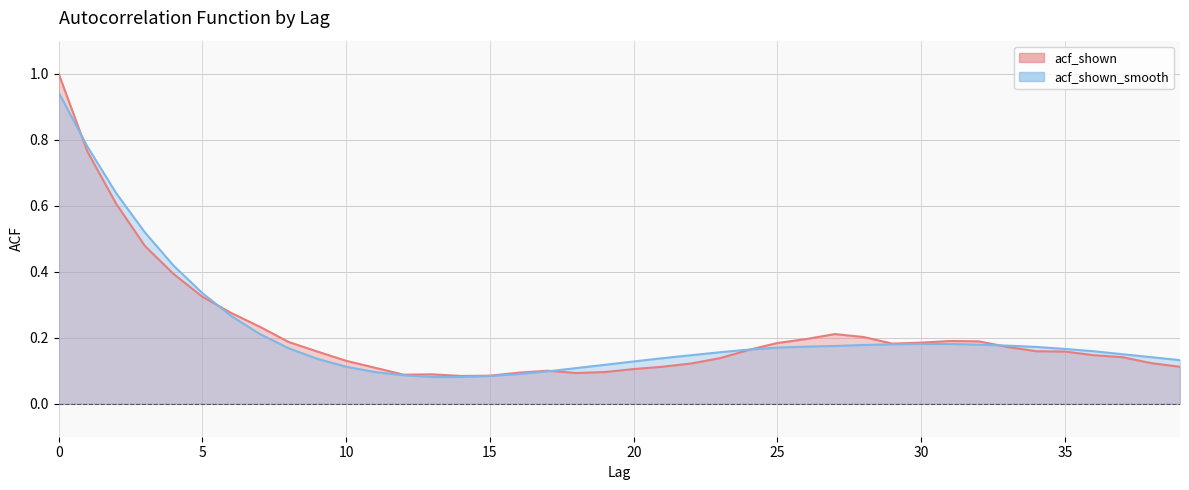

Reading left to right, what are all the values shown in this chart?

acf_shown: 0=1.0	1=0.8	2=0.6	3=0.5	4=0.4	5=0.3	6=0.3	7=0.2	8=0.2	9=0.2	10=0.1	11=0.1	12=0.1	13=0.1	14=0.1	15=0.1	16=0.1	17=0.1	18=0.1	19=0.1	20=0.1	21=0.1	22=0.1	23=0.1	24=0.2	25=0.2	26=0.2	27=0.2	28=0.2	29=0.2	30=0.2	31=0.2	32=0.2	33=0.2	34=0.2	35=0.2	36=0.1	37=0.1	38=0.1	39=0.1
acf_shown_smooth: 0=0.9	1=0.8	2=0.6	3=0.5	4=0.4	5=0.3	6=0.3	7=0.2	8=0.2	9=0.1	10=0.1	11=0.1	12=0.1	13=0.1	14=0.1	15=0.1	16=0.1	17=0.1	18=0.1	19=0.1	20=0.1	21=0.1	22=0.1	23=0.2	24=0.2	25=0.2	26=0.2	27=0.2	28=0.2	29=0.2	30=0.2	31=0.2	32=0.2	33=0.2	34=0.2	35=0.2	36=0.2	37=0.1	38=0.1	39=0.1